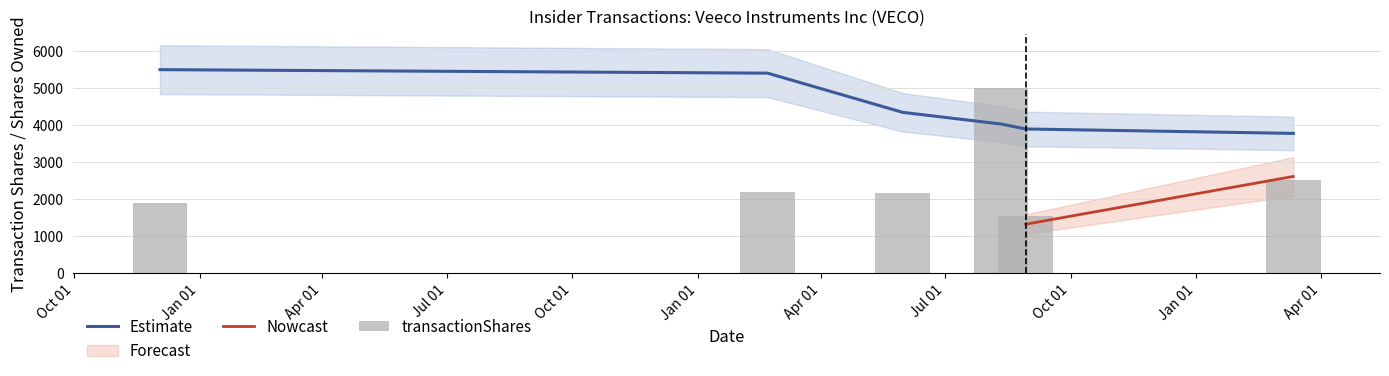

Where is transactionShares nearest to the value 3273?

2024-03-12